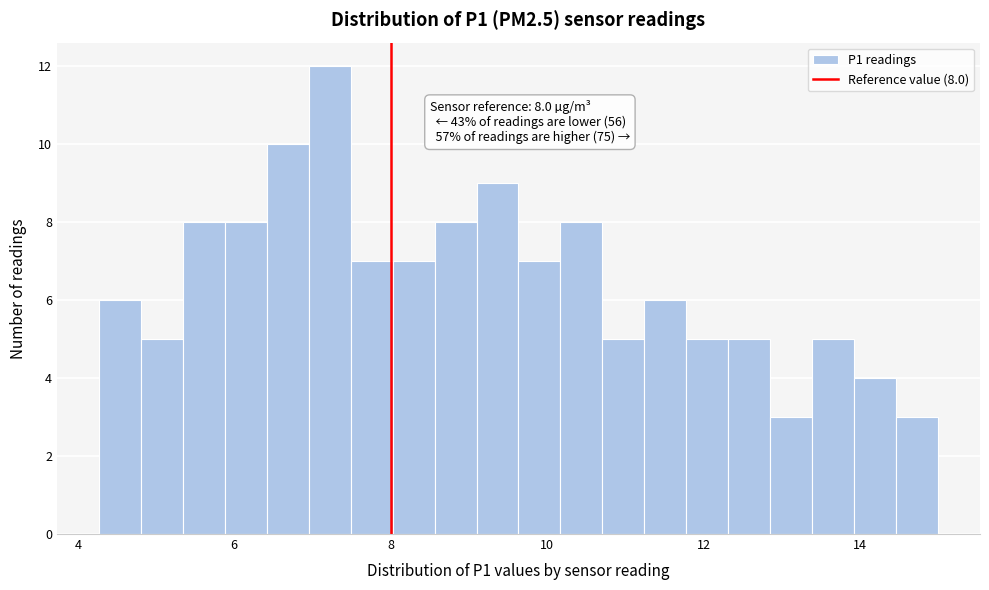

Read against the x-axis, roughly where is the centre of the tallest bar?

7.2